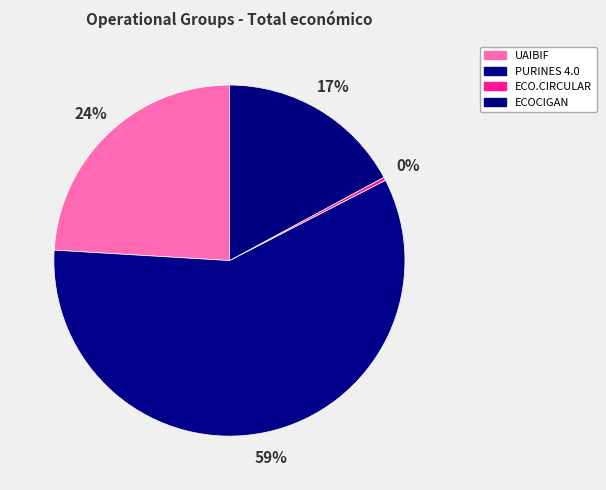

To the nearest percent, what portion does UAIBIF represent?

24%